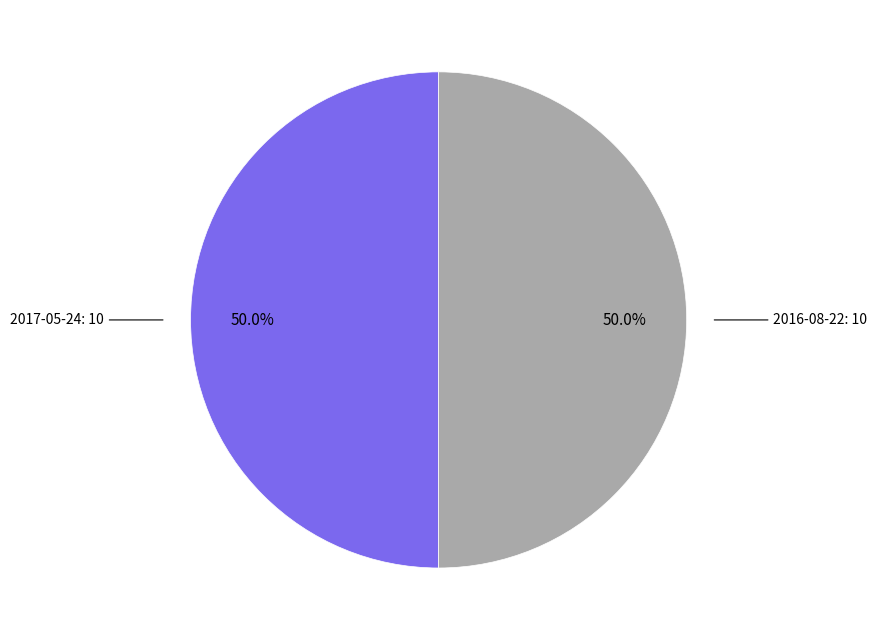

Count the number of slices in the pie.

2